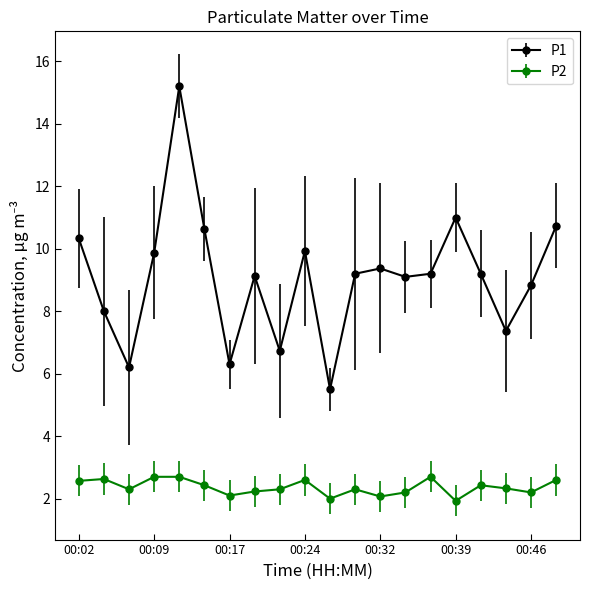

Rank the series by their average value, from lowest to highest.

P2, P1